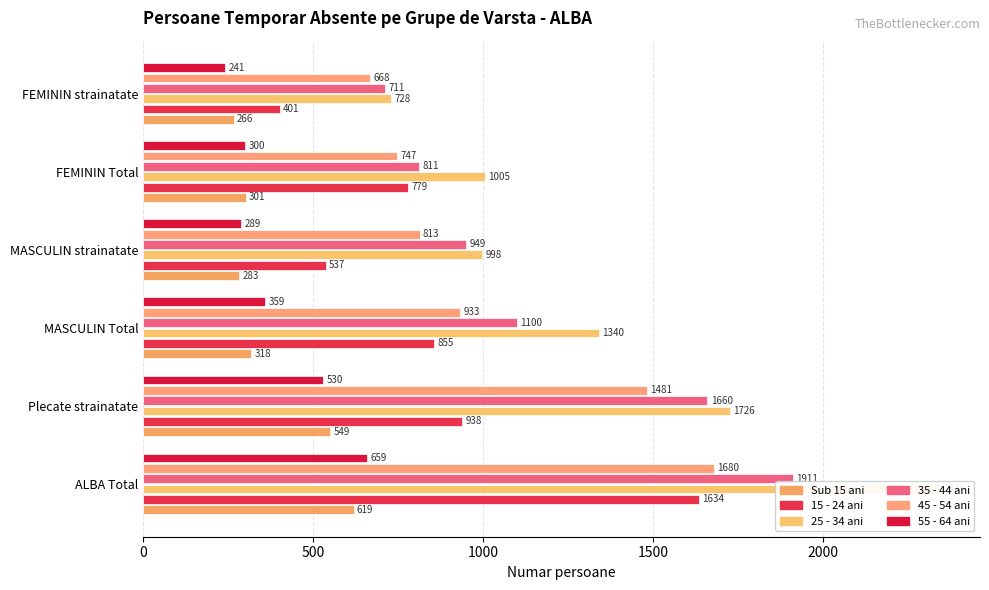

Count the number of categories in the chart.

6